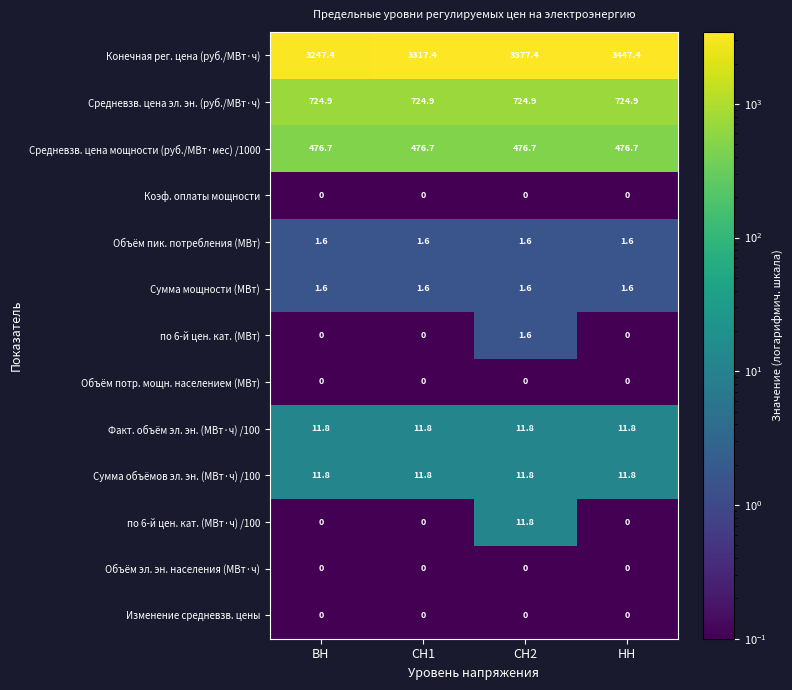

What is the difference between the highest and lowest values at НН?

3447.4